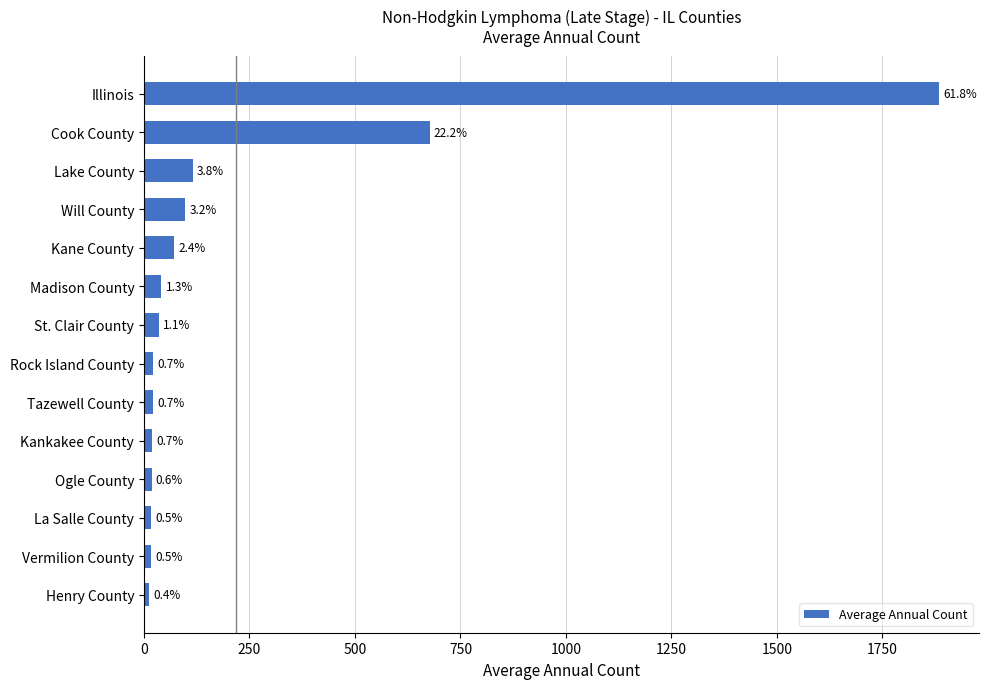

How many bars are there in total?

14